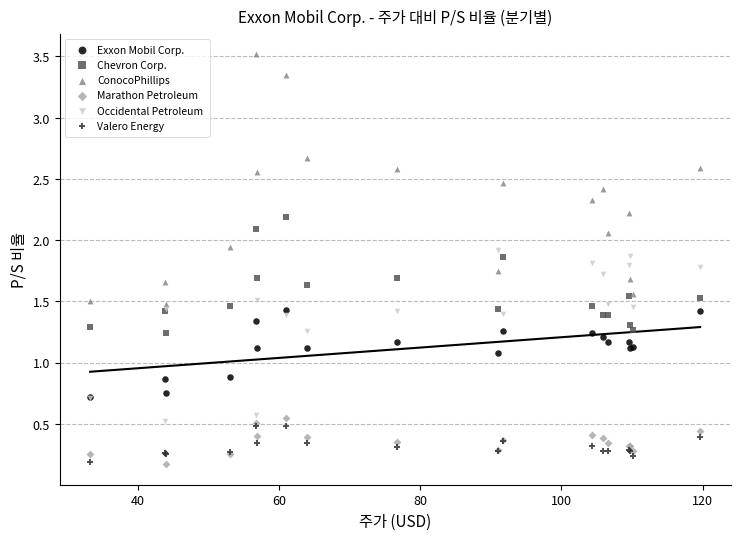

Which series has the widest spread of Y values?

ConocoPhillips